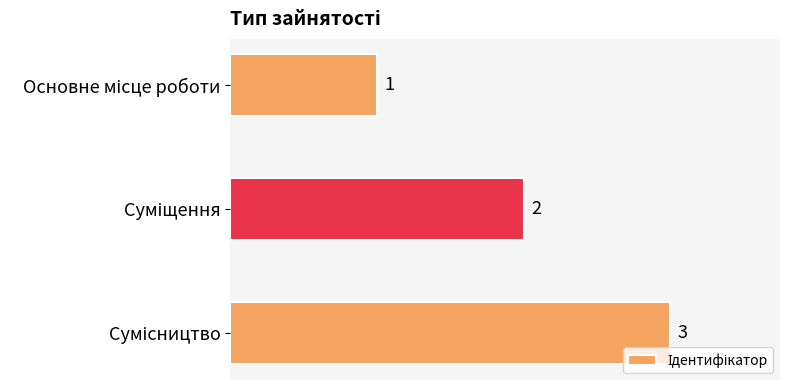

How many values are between 1 and 3?

3